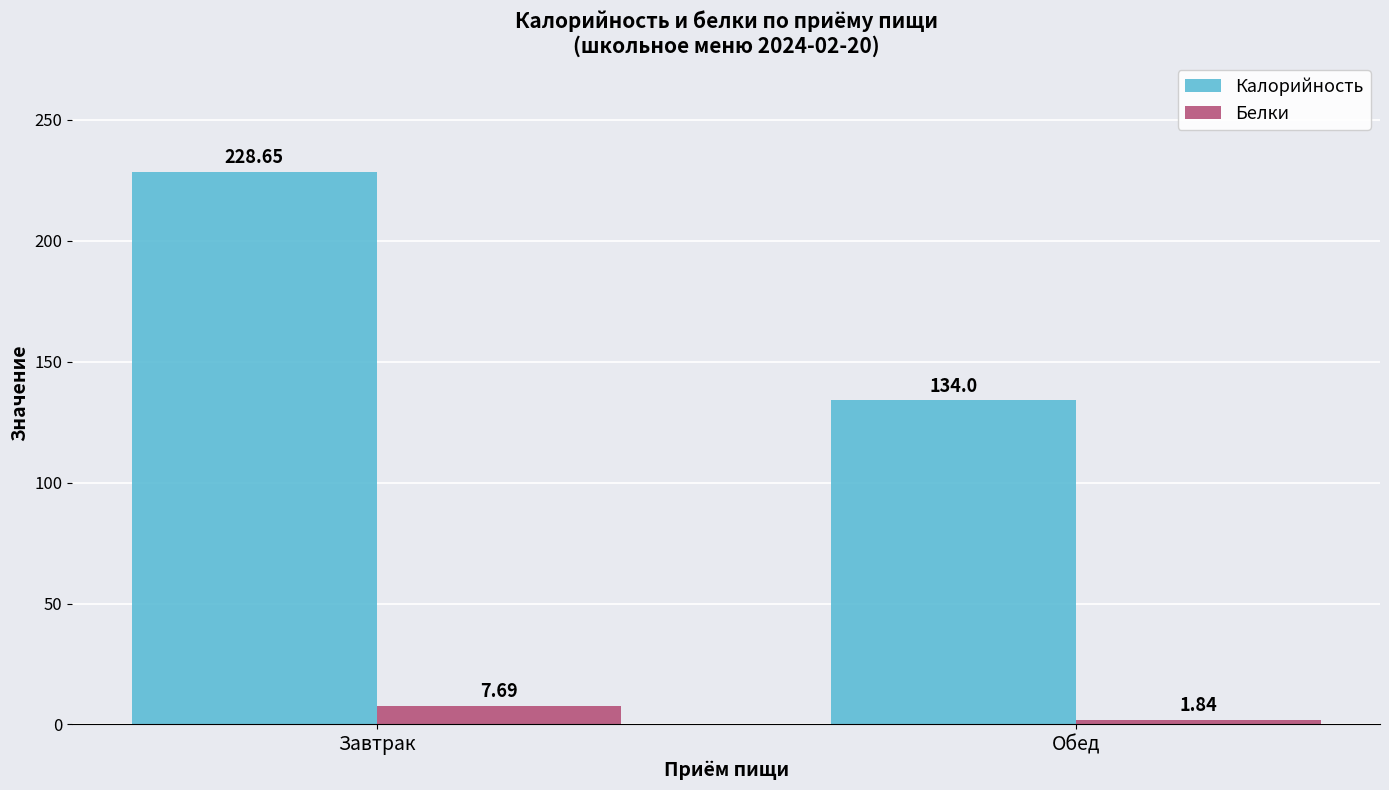

Rank the series at Обед from lowest to highest value.

Белки, Калорийность